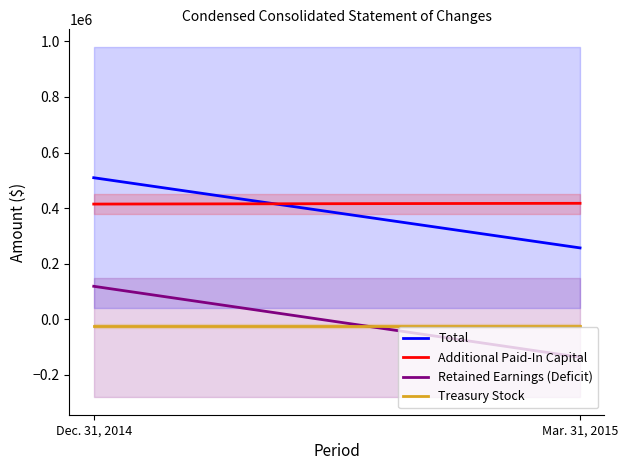

What is the total value across all series at Mar. 31, 2015?

513915